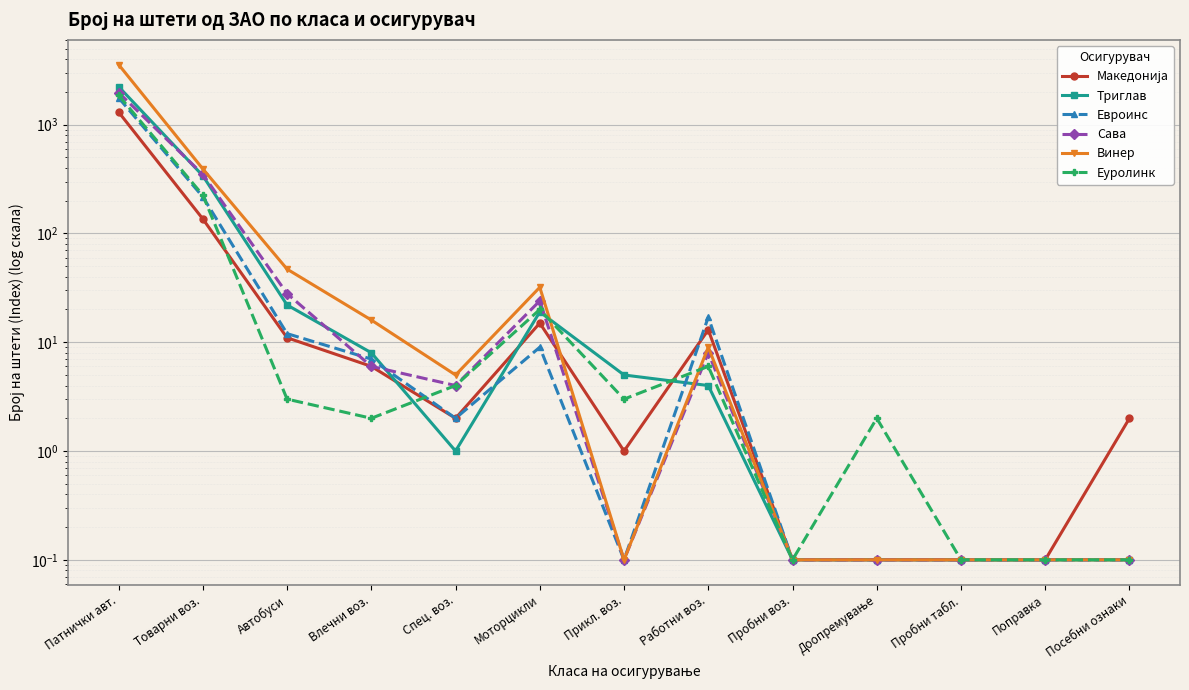

What is the total value across all series at Посебни ознаки?

2.5